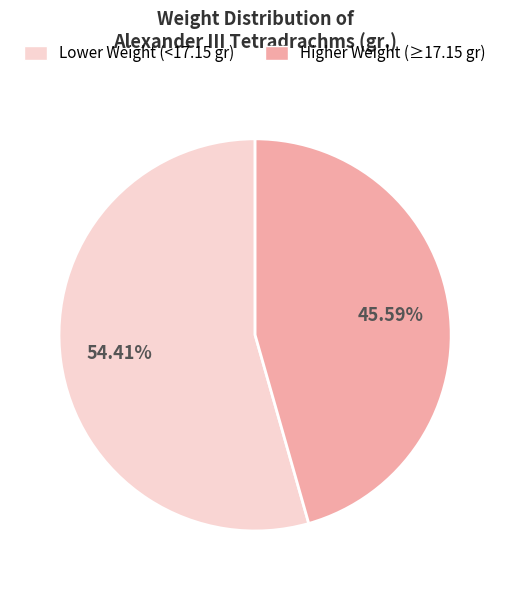

Does any single category account for the majority?

Yes